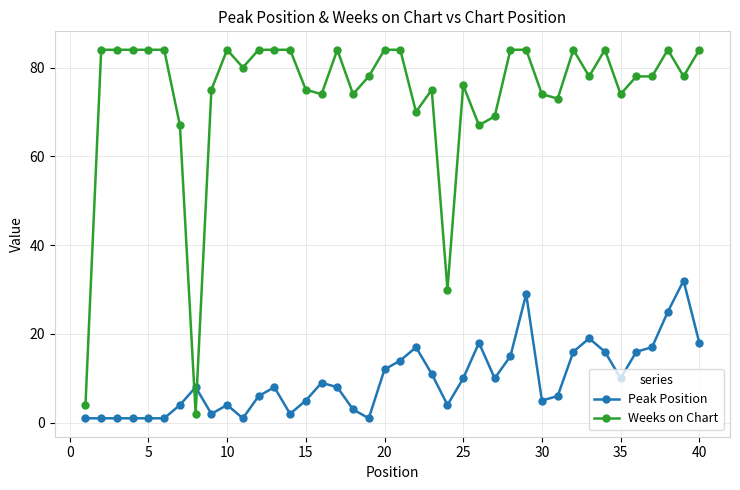

Which series has the largest total across all categories?

Weeks on Chart